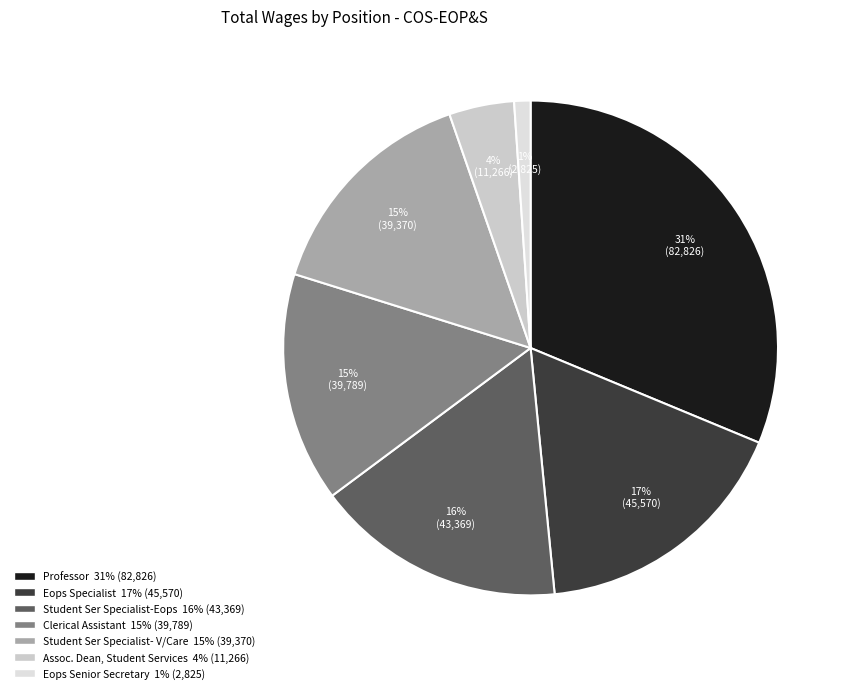

True or false: Eops Specialist accounts for 24% of the total.

False